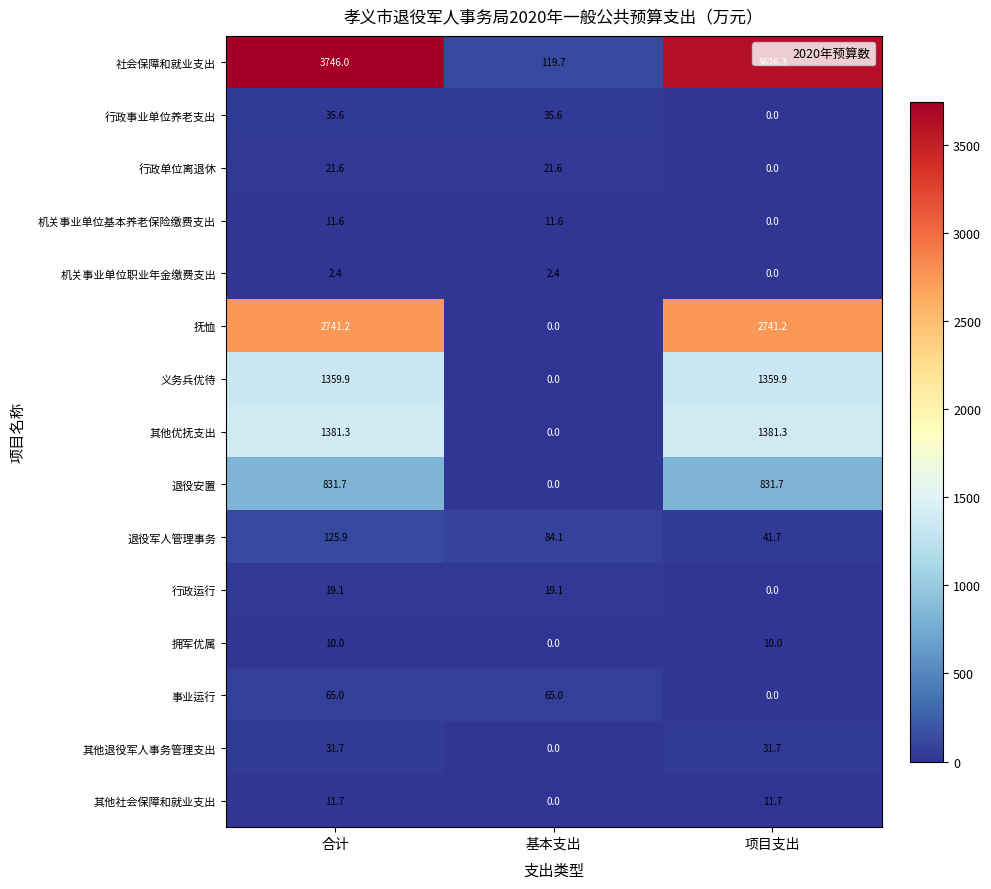

Which label corresponds to the largest value in the chart?

合计